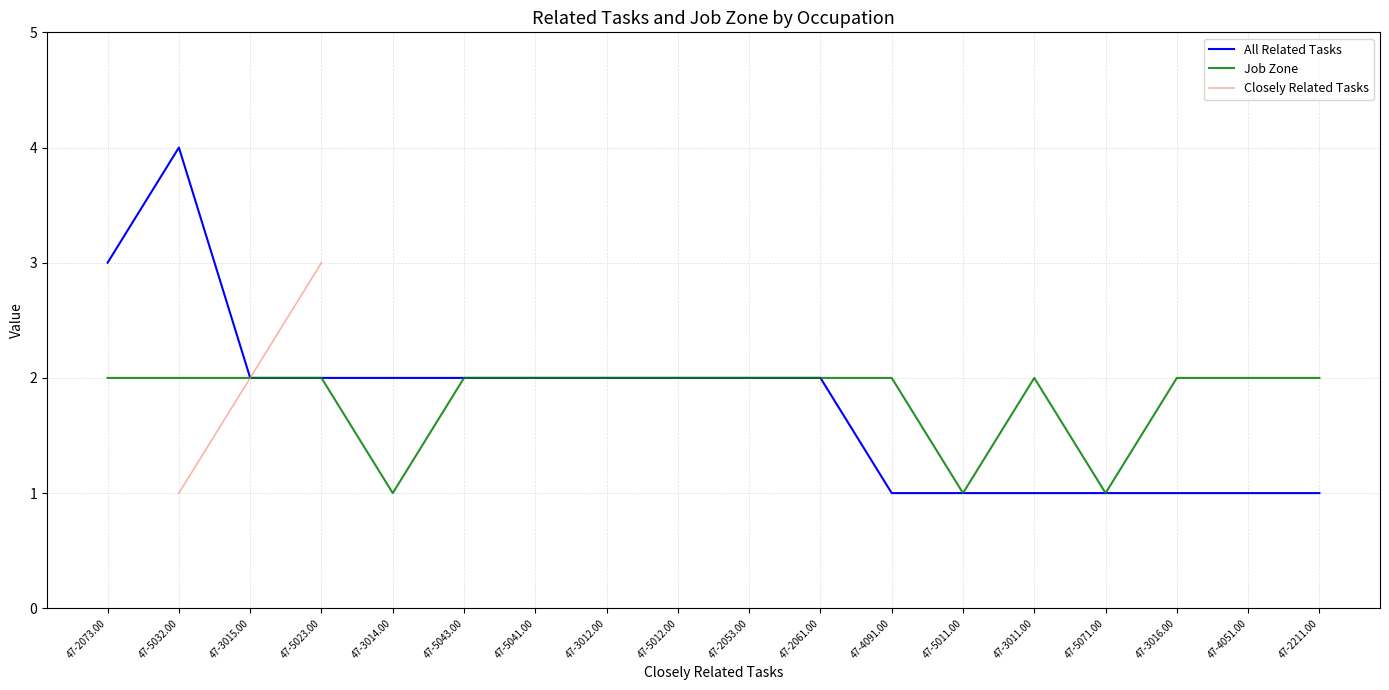

The value of All Related Tasks at 47-4091.00 is 1. True or false?

True